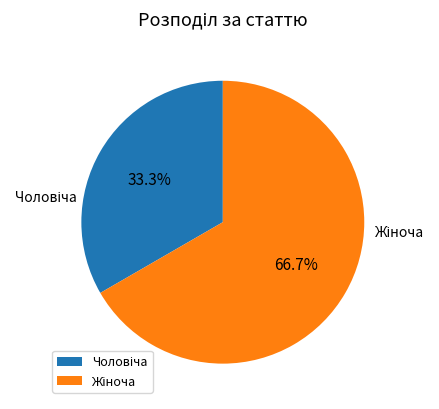

Is there any slice that represents more than half of the pie?

Yes